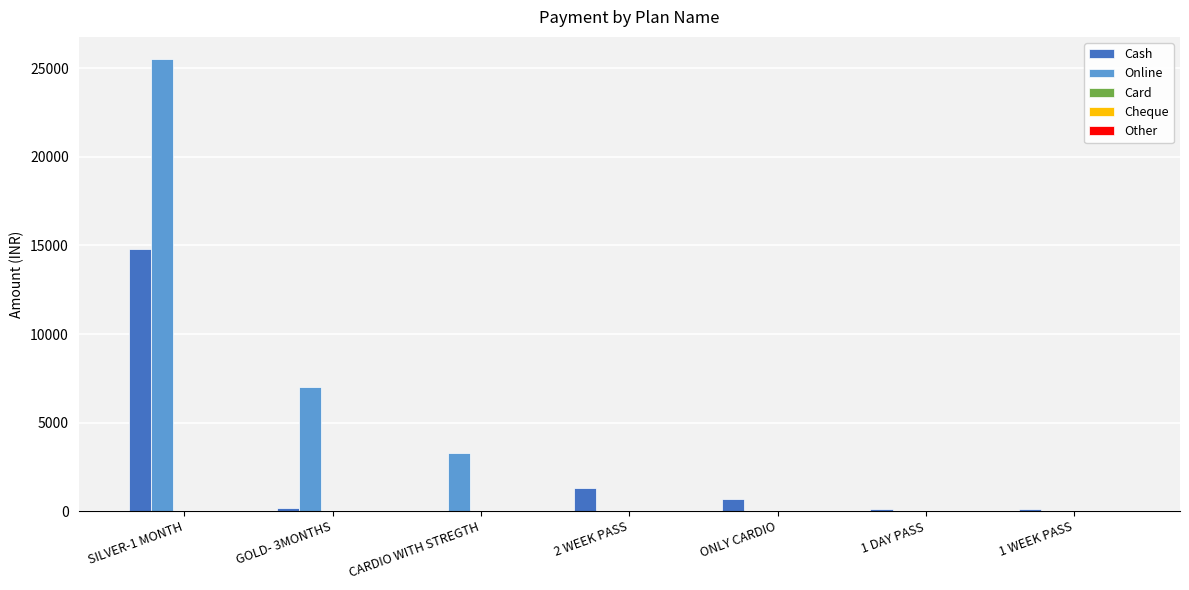

Which series changed the most between SILVER-1 MONTH and 1 DAY PASS?

Online